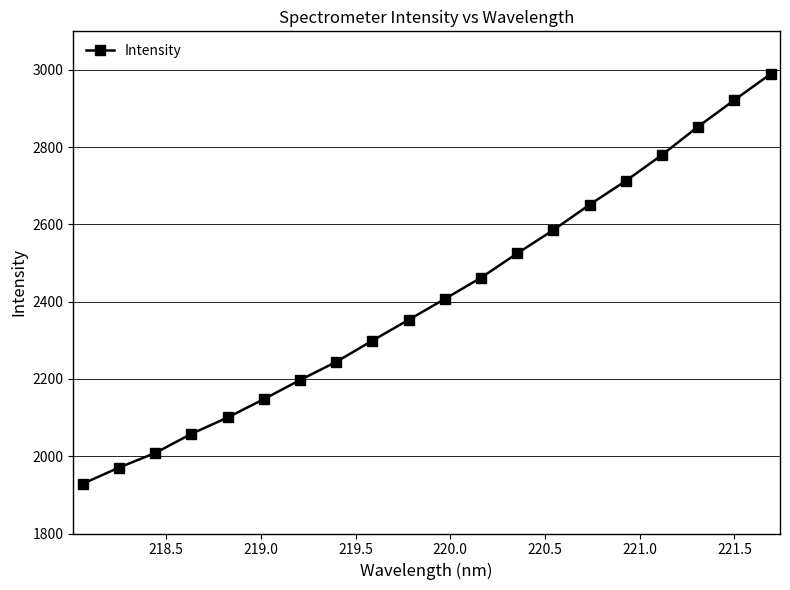

True or false: there are more than 0 points higher than both neighbors.

False